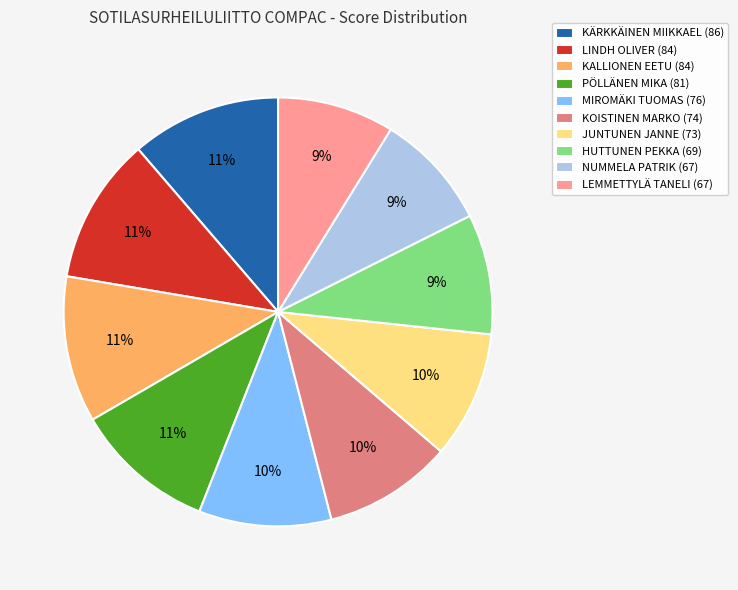

Is it true that PÖLLÄNEN MIKA is 20% of the pie?

False